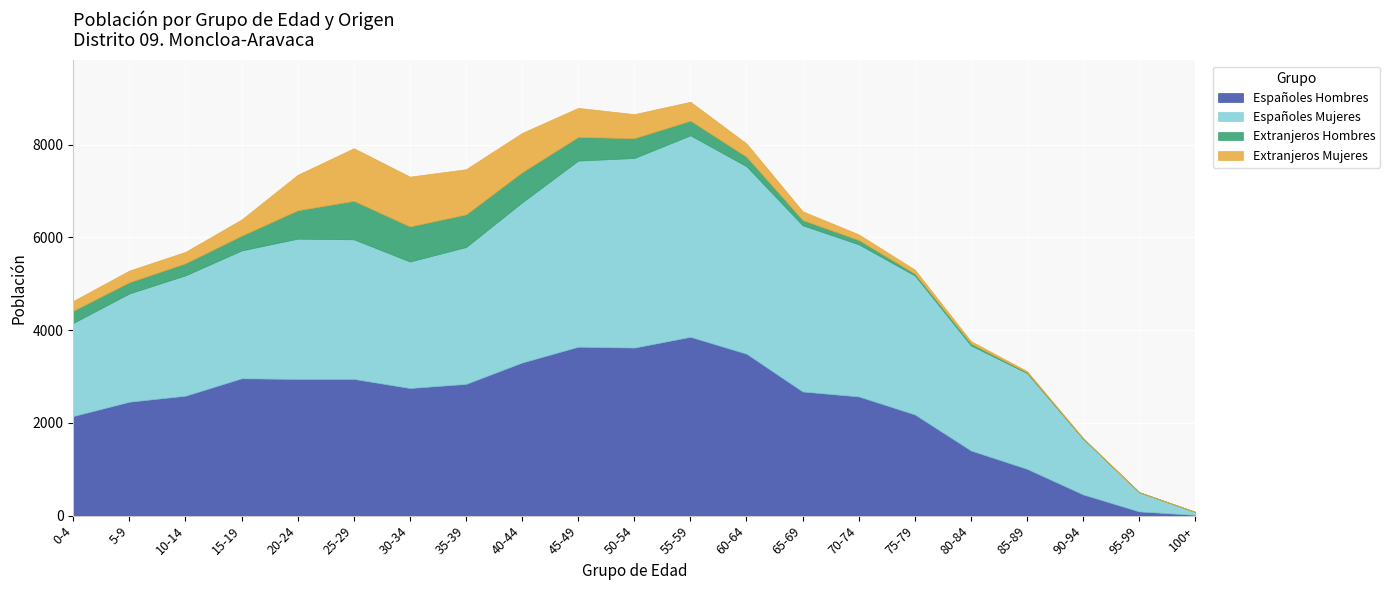

True or false: Españoles Mujeres and Extranjeros Mujeres cross at least once.

False